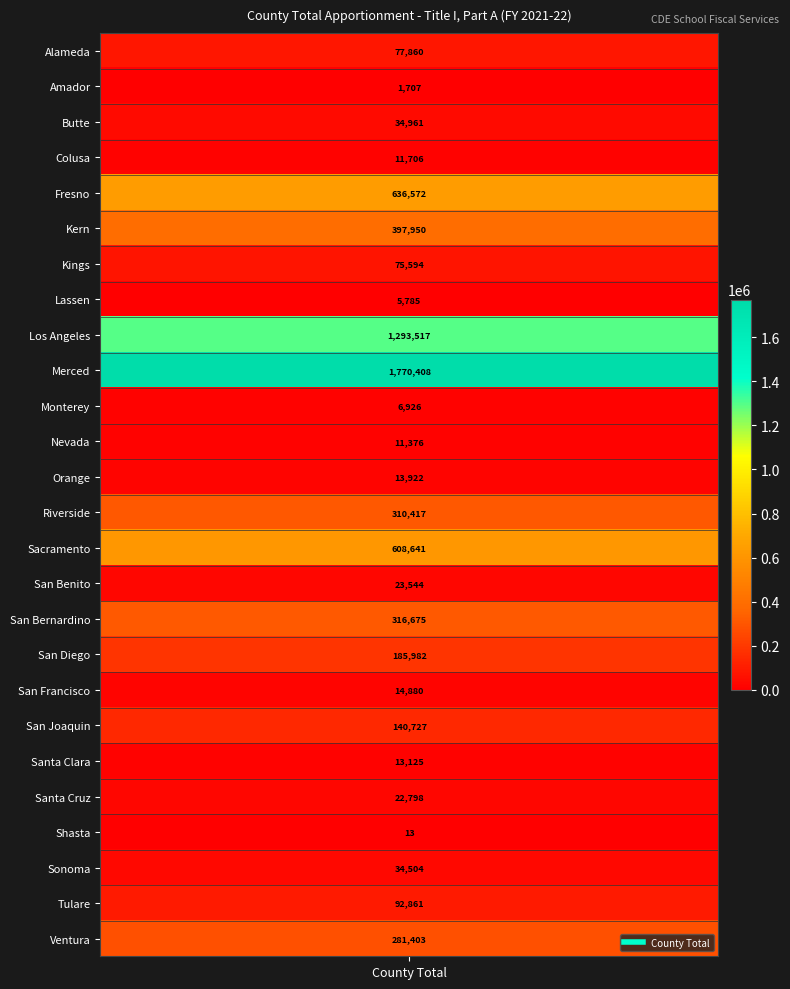

Which label corresponds to the largest value in the chart?

Merced